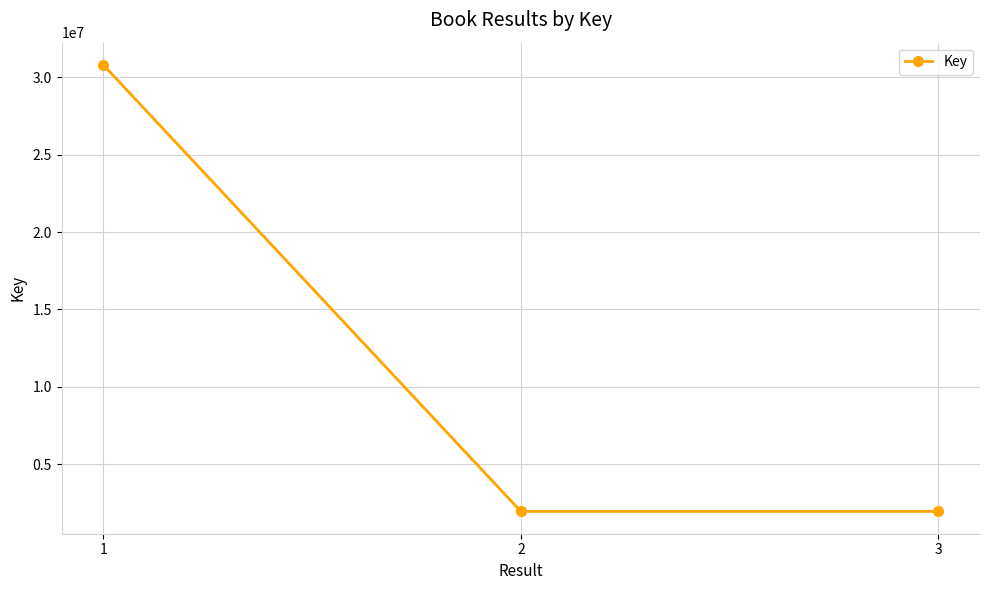

What value does the data have at 2, to the nearest 10?

1946050